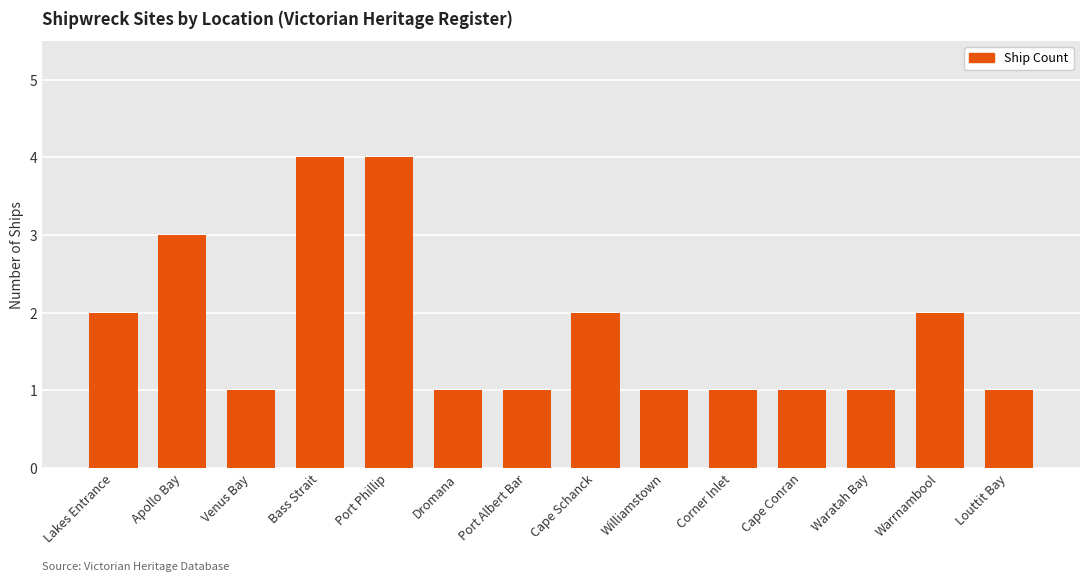

Reading left to right, transcribe all the data shown in this chart.

Lakes Entrance=2	Apollo Bay=3	Venus Bay=1	Bass Strait=4	Port Phillip=4	Dromana=1	Port Albert Bar=1	Cape Schanck=2	Williamstown=1	Corner Inlet=1	Cape Conran=1	Waratah Bay=1	Warrnambool=2	Louttit Bay=1